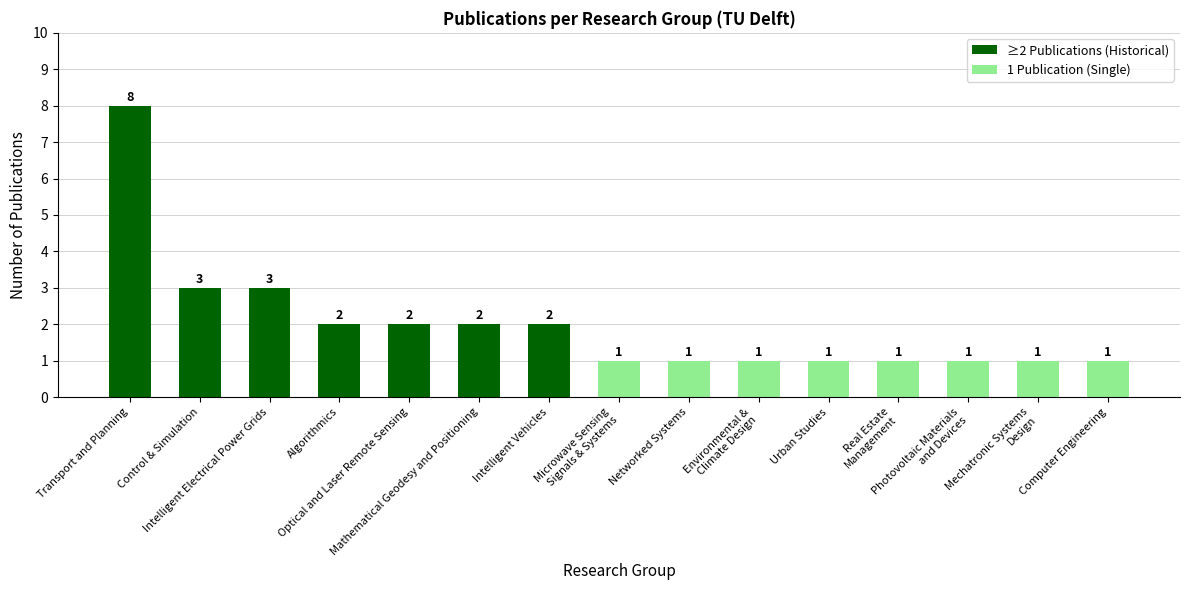

What position from the left is Real Estate
Management?

12